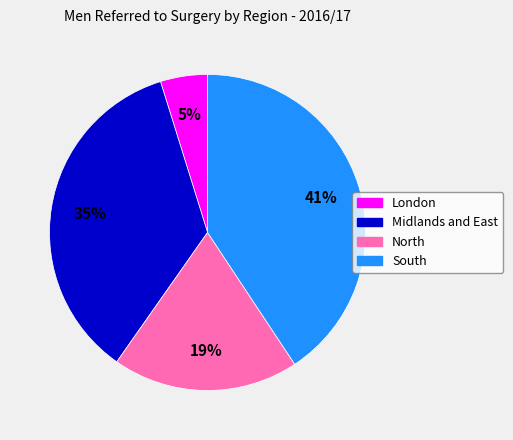

Do Midlands and East and South together represent more than half of the pie?

Yes